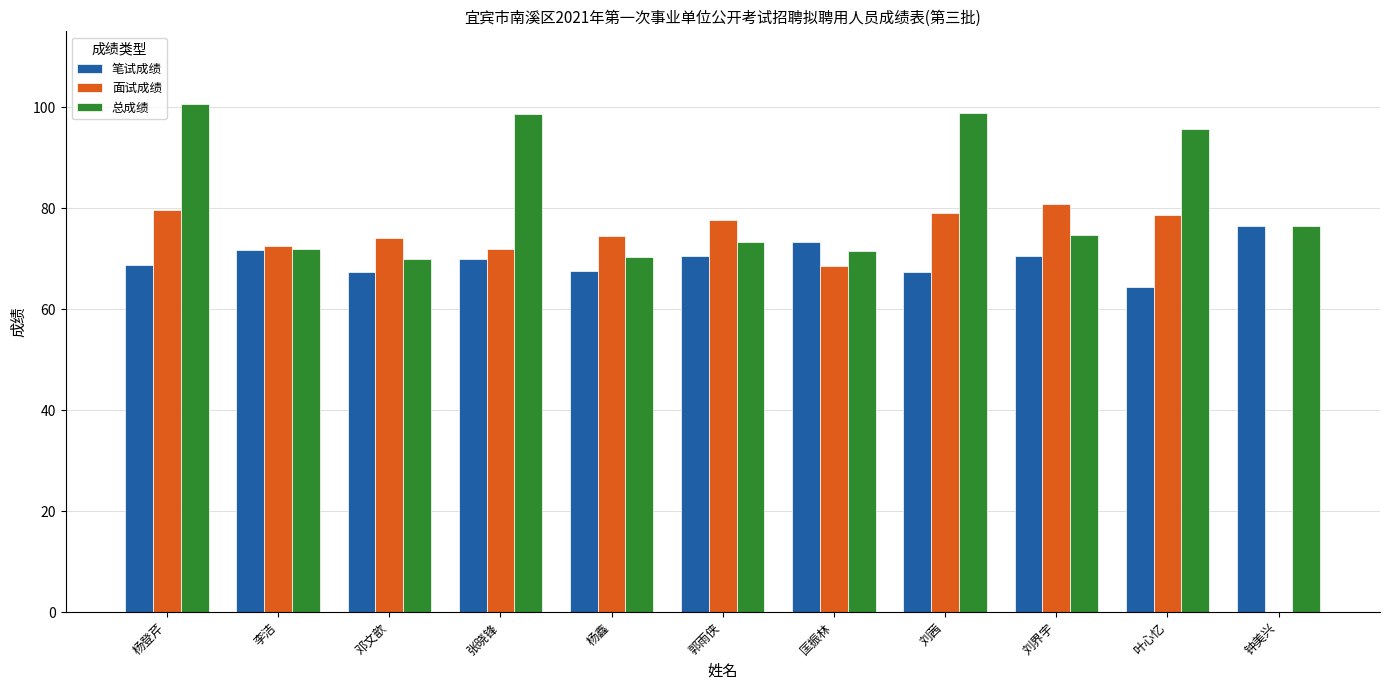

Which series has the largest range (max minus min)?

面试成绩